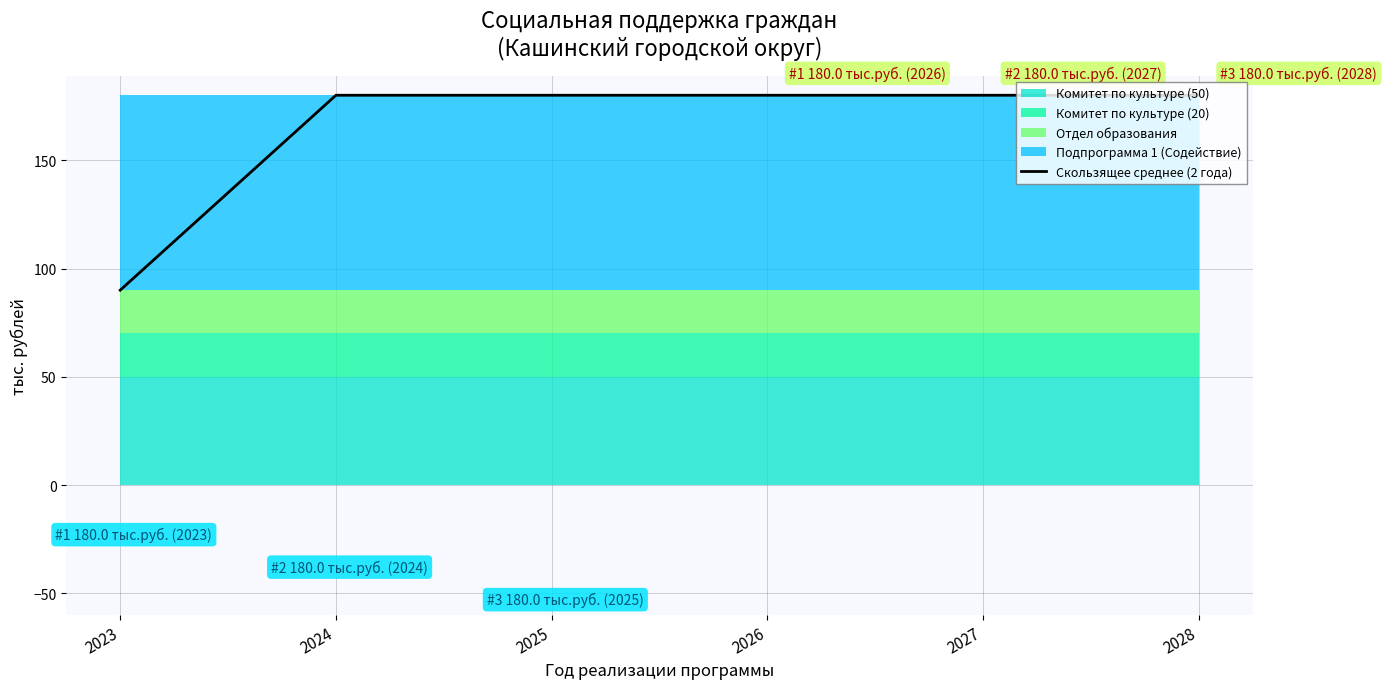

List the labels in order of value, smallest first.

2023, 2024, 2025, 2026, 2027, 2028